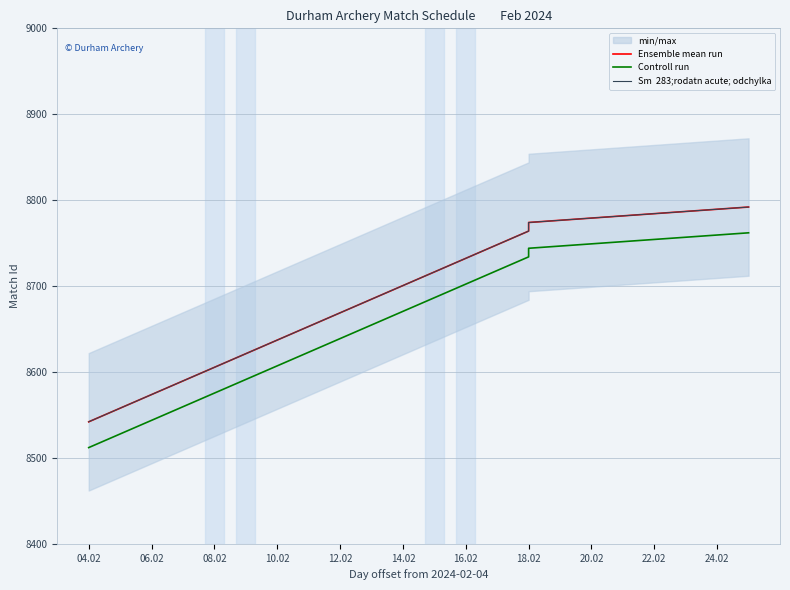

Which has a higher value, 08.02 or 12.02?

12.02